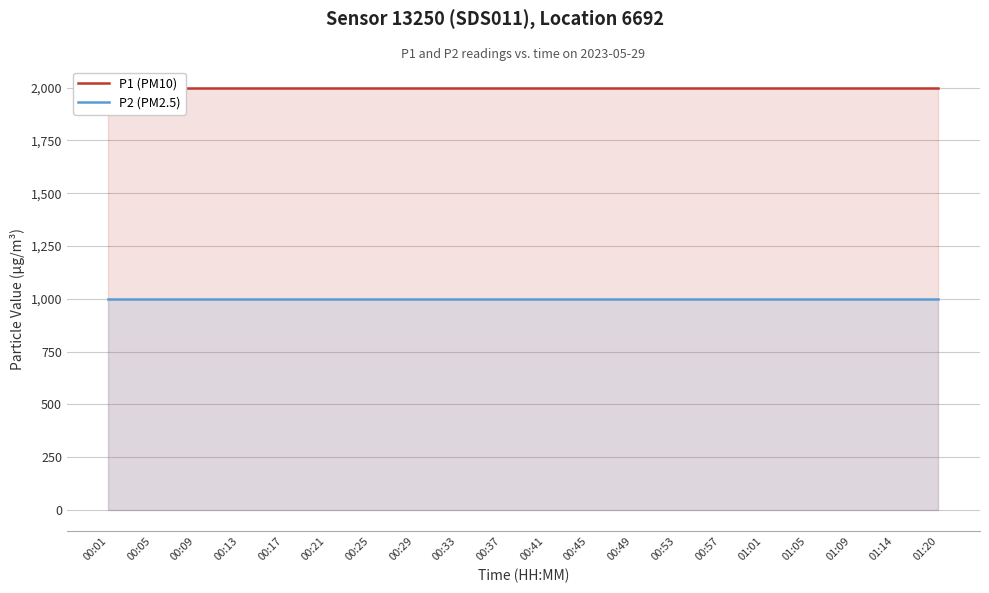

Between 00:41 and 01:05, which series saw the biggest shift?

P1 (PM10)